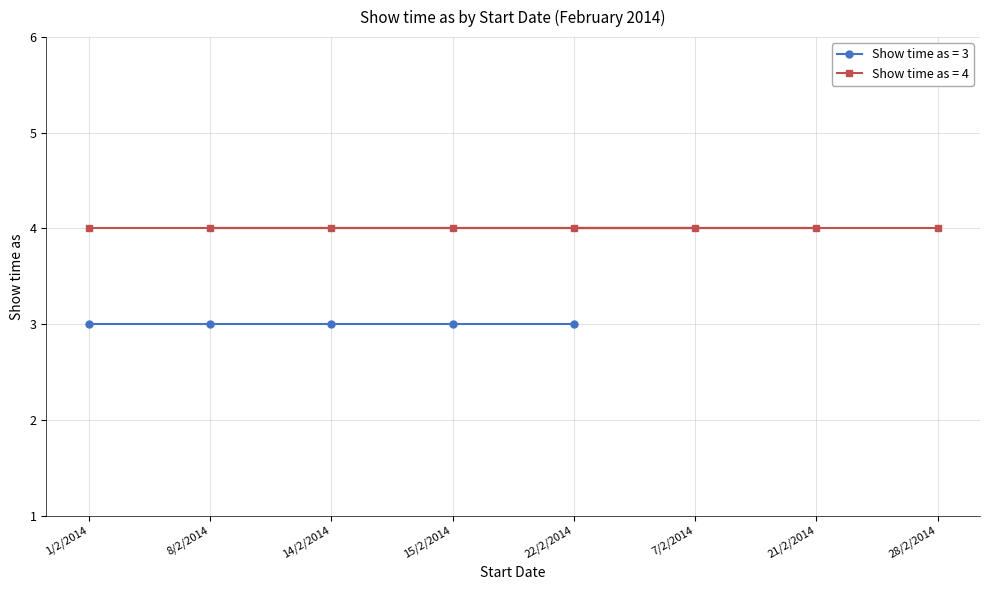

Is this an area chart (filled region under the line)?

No